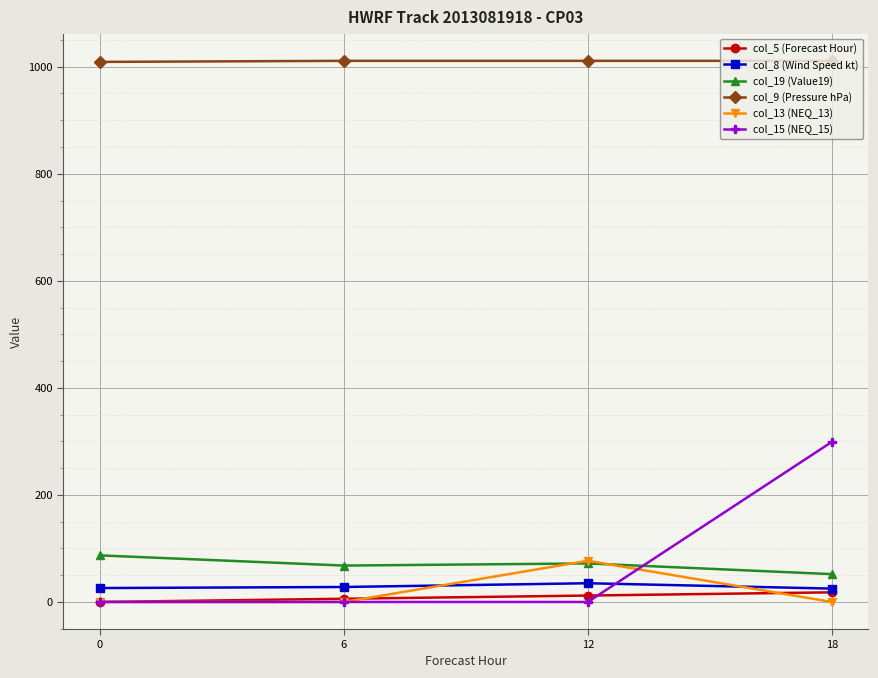

True or false: col_9 (Pressure hPa) and col_8 (Wind Speed kt) intersect in this chart.

False